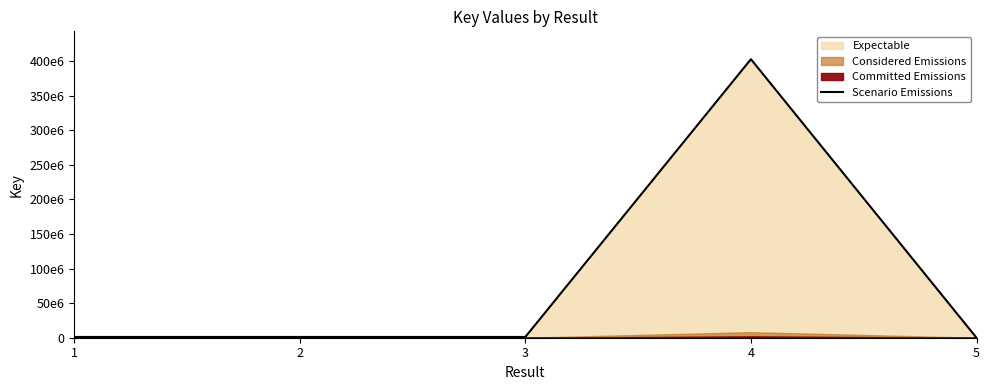

Does the chart have visible grid lines?

No